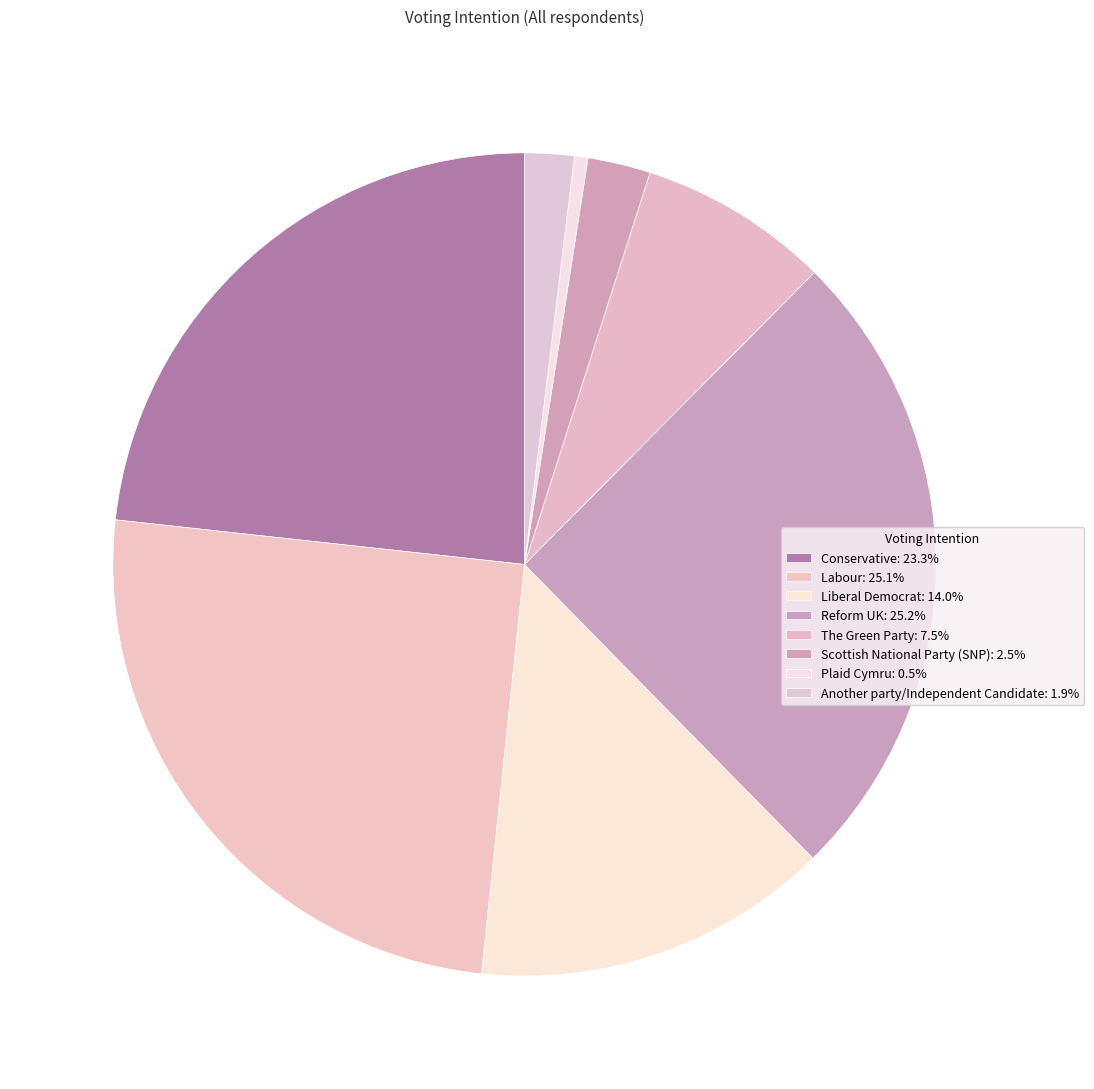

What is the largest slice in the pie chart?

Reform UK